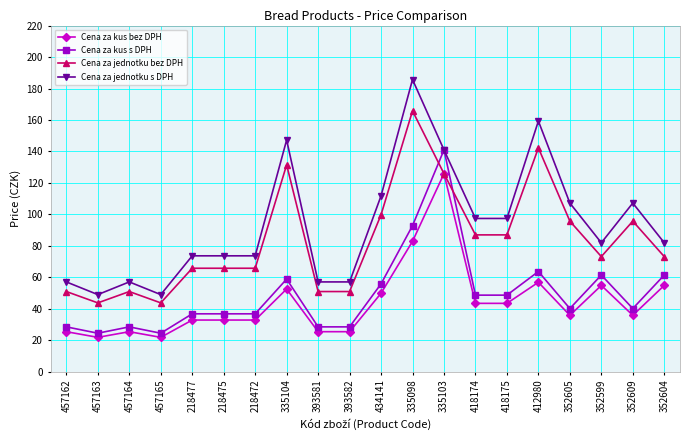

What is the difference between the maximum and second lowest values in the Cena za kus bez DPH series?

104.0